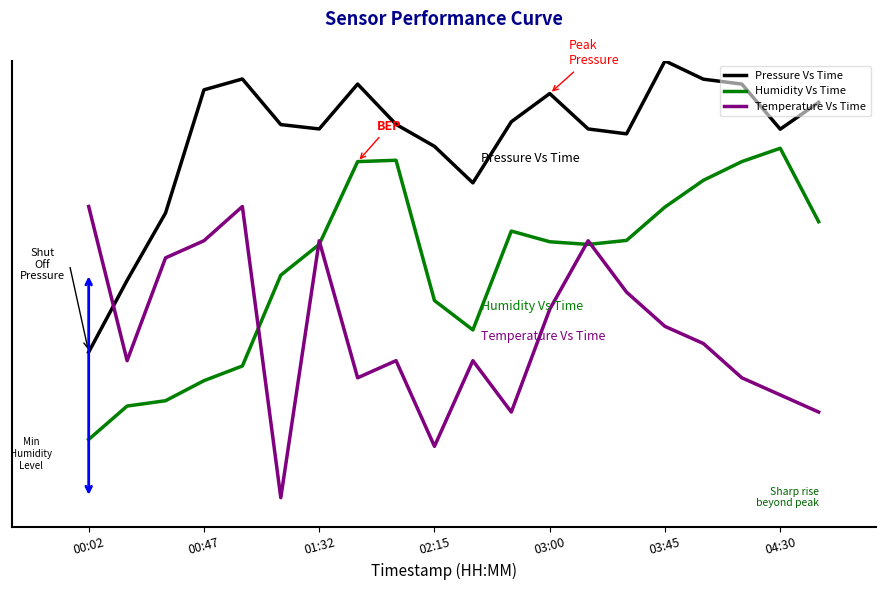

What are all the series names shown in the legend?

Pressure Vs Time, Humidity Vs Time, Temperature Vs Time